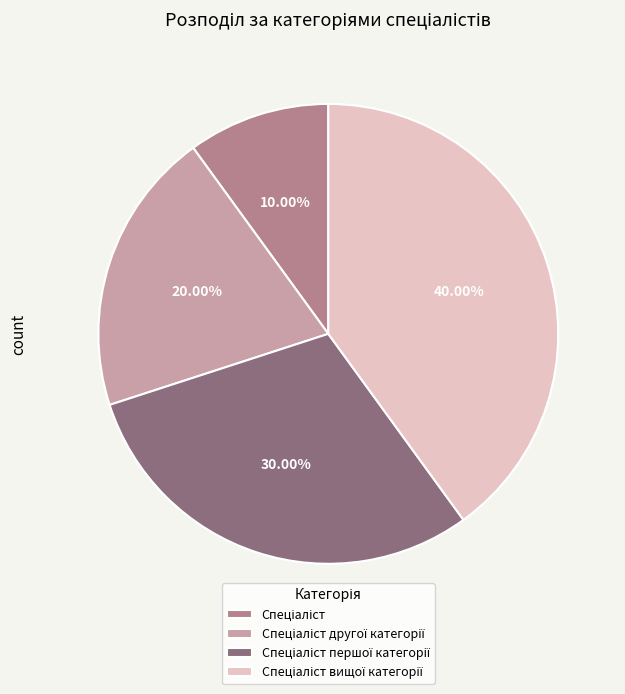

Does any single category account for the majority?

No